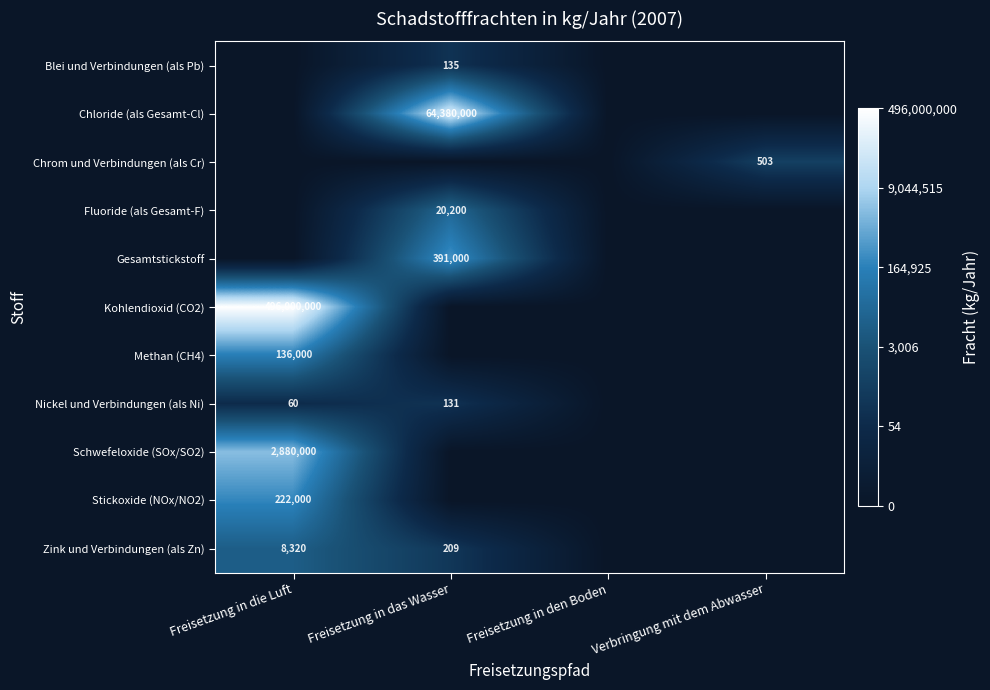

True or false: Nickel und Verbindungen (als Ni) has a value of 131 at Freisetzung in das Wasser.

True